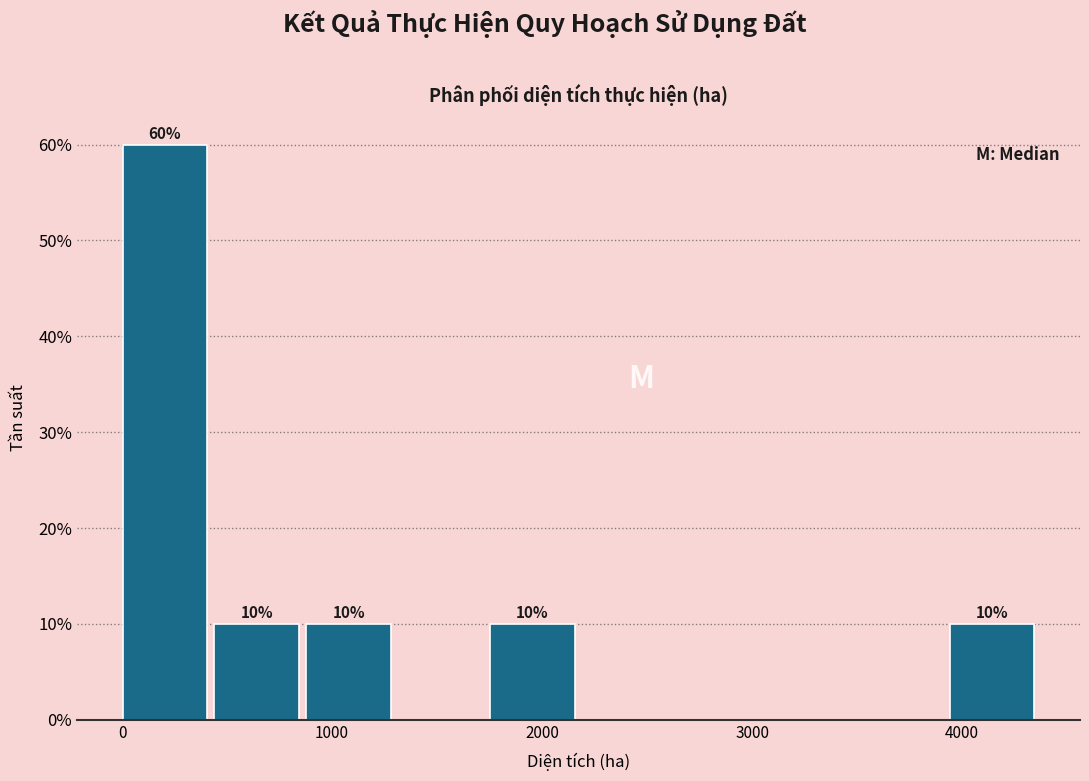

Over which range of the x-axis is the bar tallest?

0 to 400